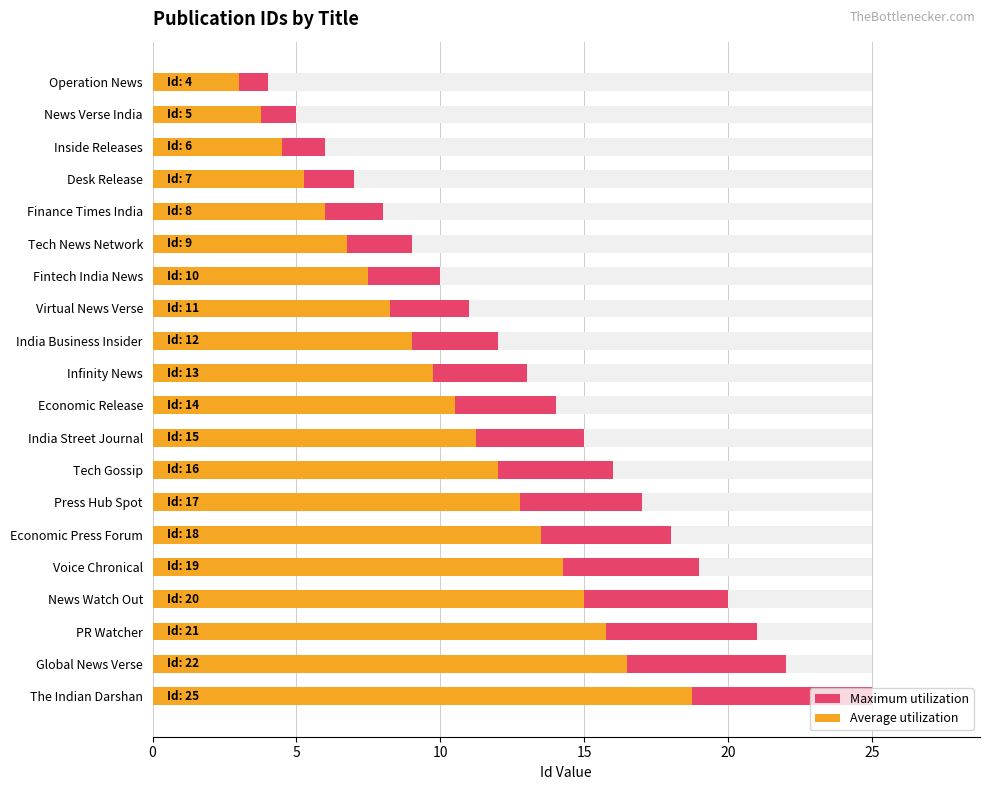

At how many categories does at least one series exceed 16?

7